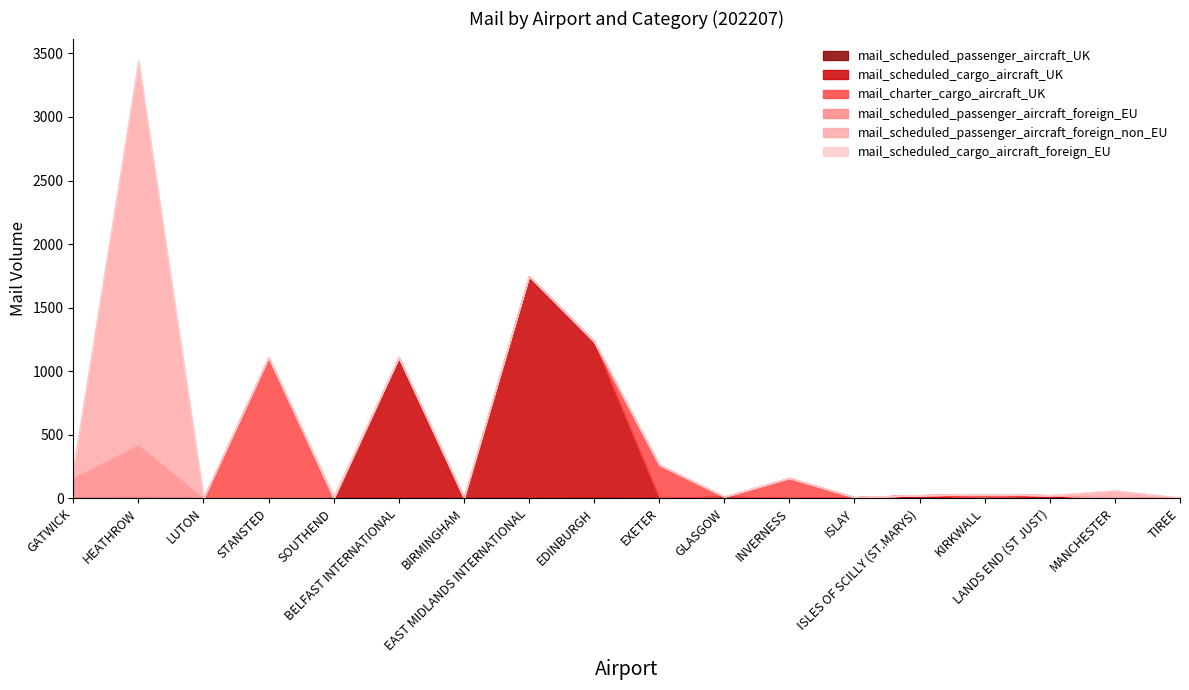

At which label is mail_scheduled_cargo_aircraft_foreign_EU closest to 11?

HEATHROW